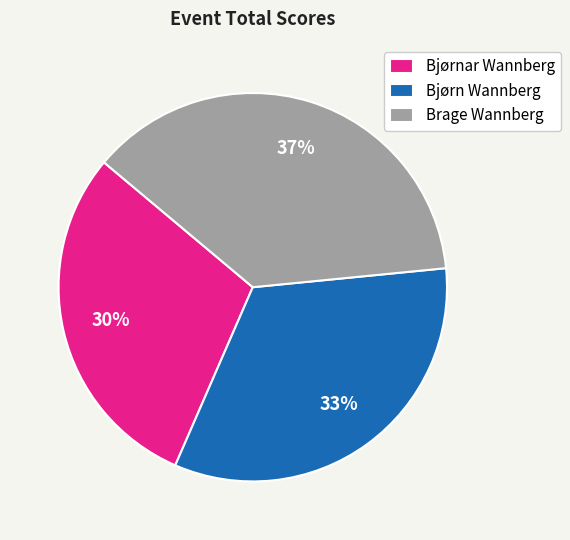

What is the ratio of the value at Bjørn Wannberg to the value at Bjørnar Wannberg?

1.1